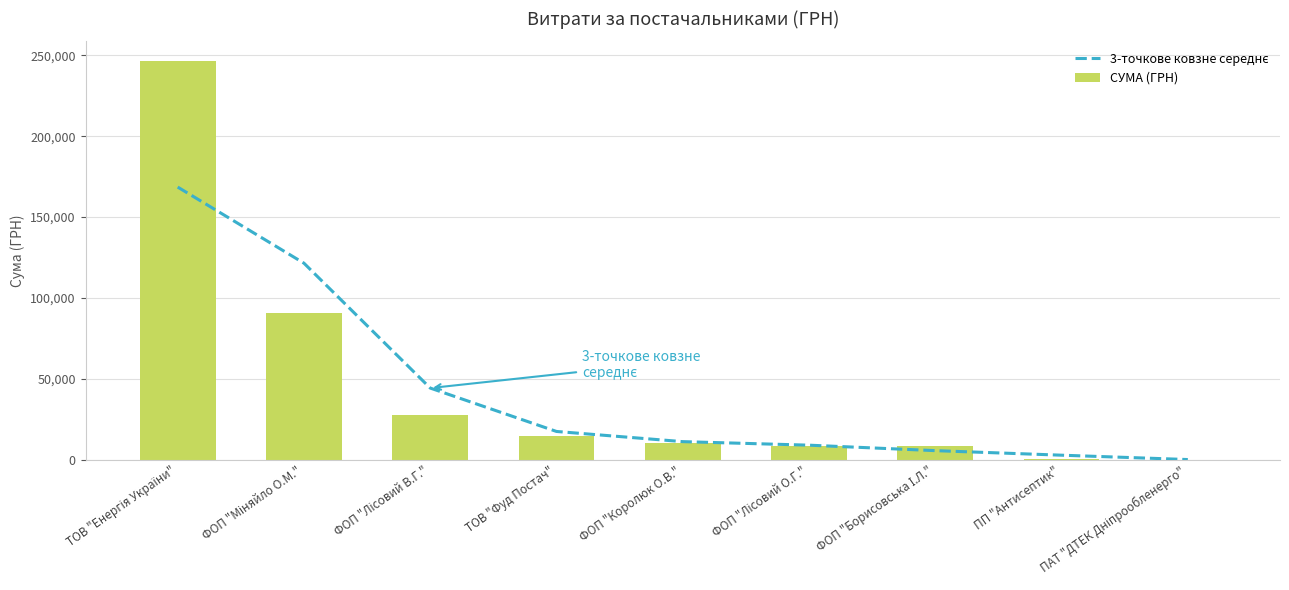

What is the total value across all series at ФОП "Королюк О.В."?

21452.3